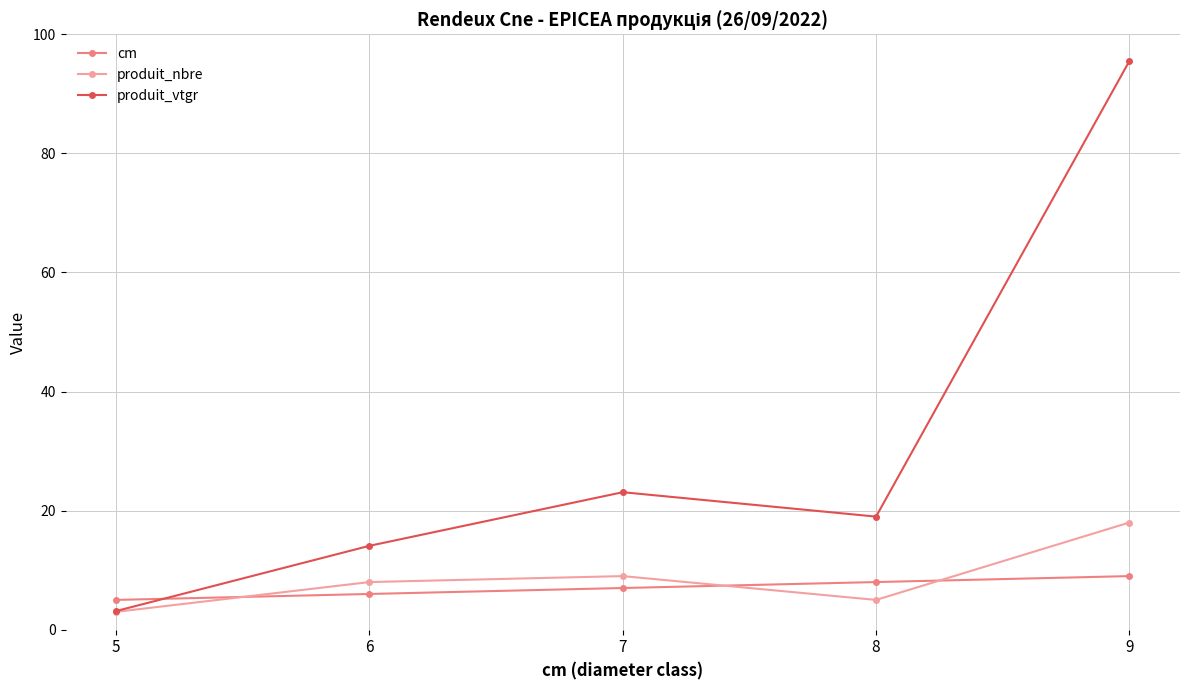

Count the number of categories in the chart.

5